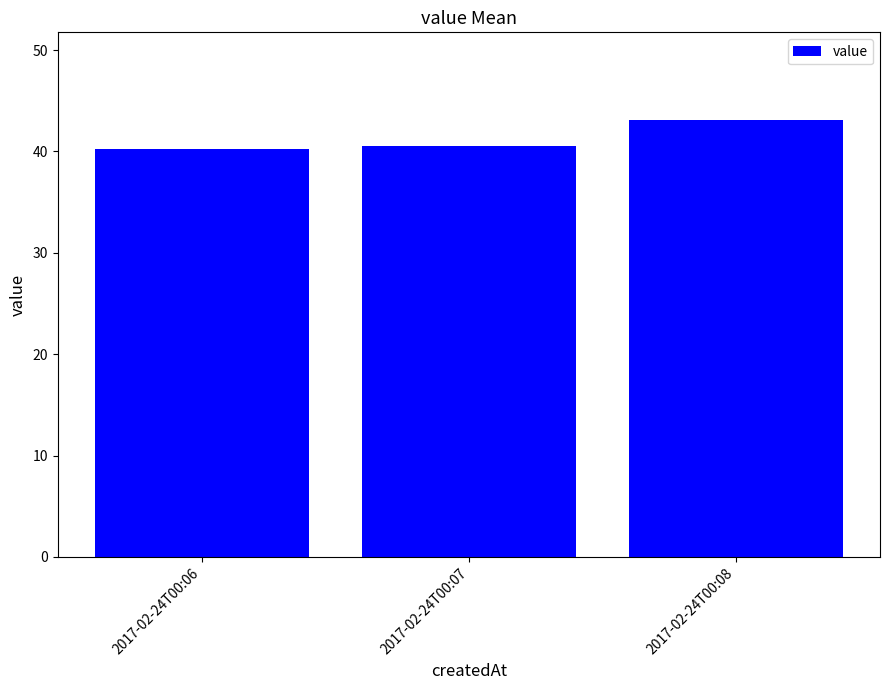

Are the bars grouped side by side (vs. stacked)?

No